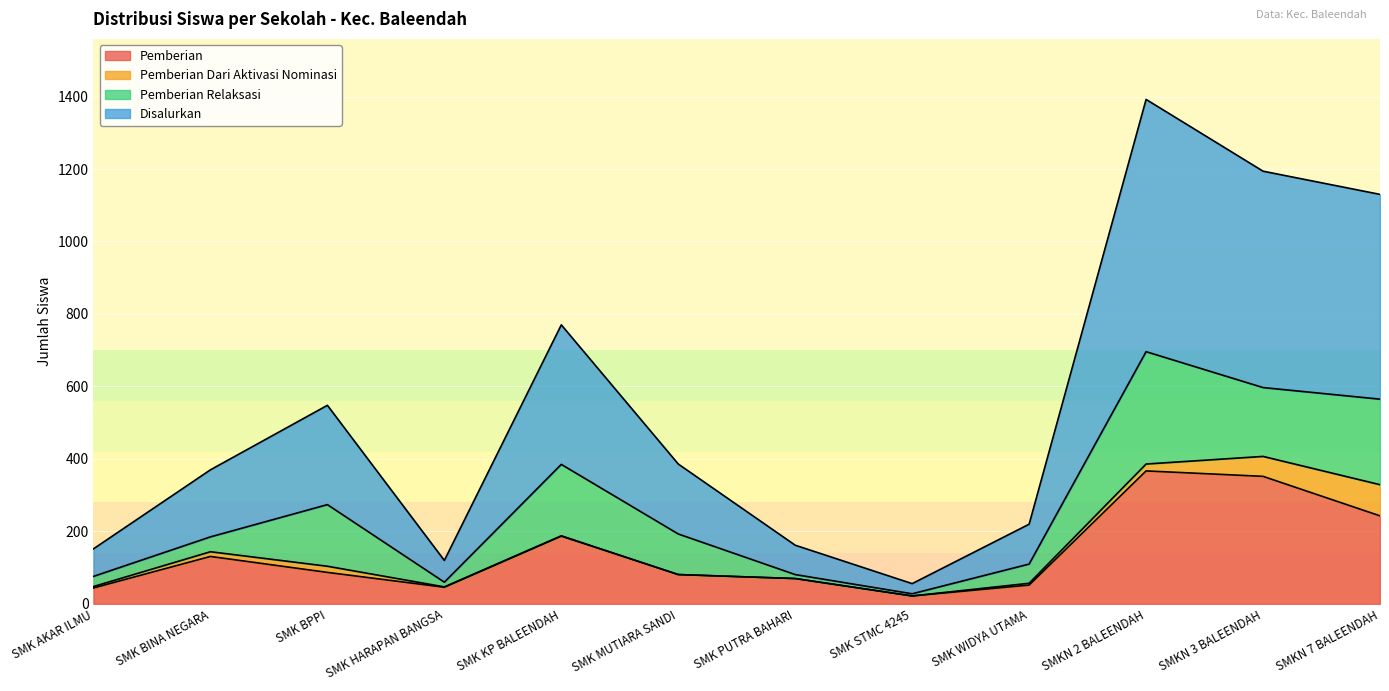

At which label does Disalurkan first exceed 193?

SMK BPPI